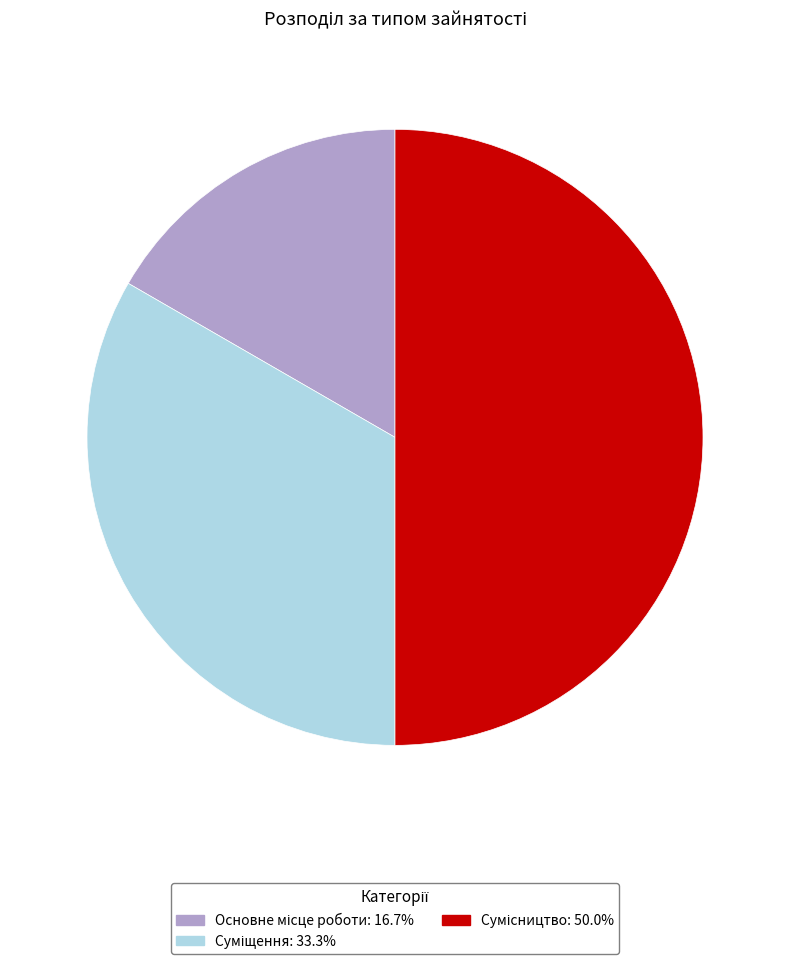

Is there any slice that represents more than half of the pie?

No